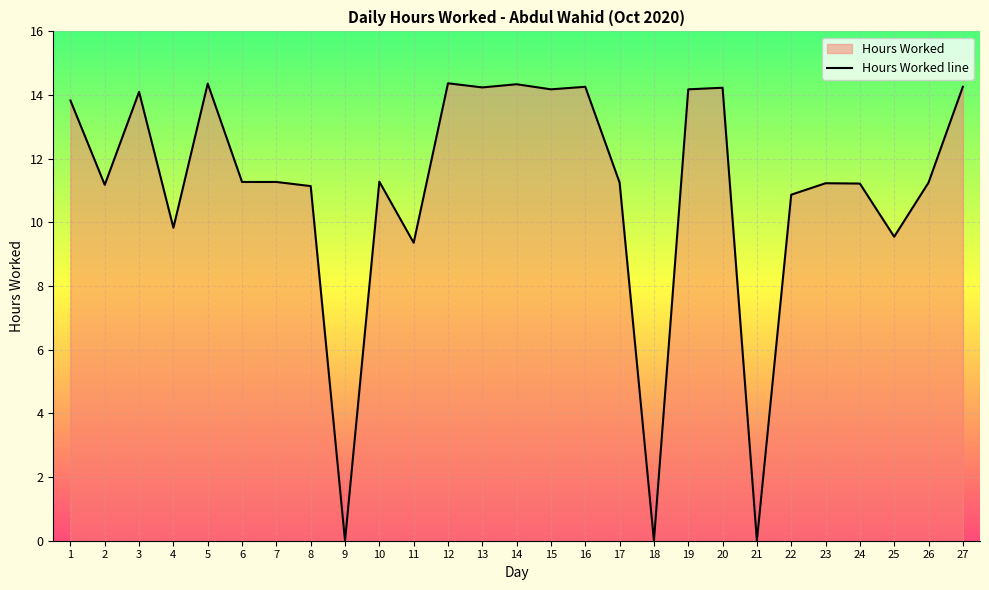

Reading left to right, what are all the values shown in this chart?

1=13.8	2=11.2	3=14.1	4=9.8	5=14.4	6=11.3	7=11.3	8=11.1	9=0.0	10=11.3	11=9.4	12=14.4	13=14.2	14=14.3	15=14.2	16=14.3	17=11.2	18=0.0	19=14.2	20=14.2	21=0.0	22=10.9	23=11.2	24=11.2	25=9.6	26=11.2	27=14.3